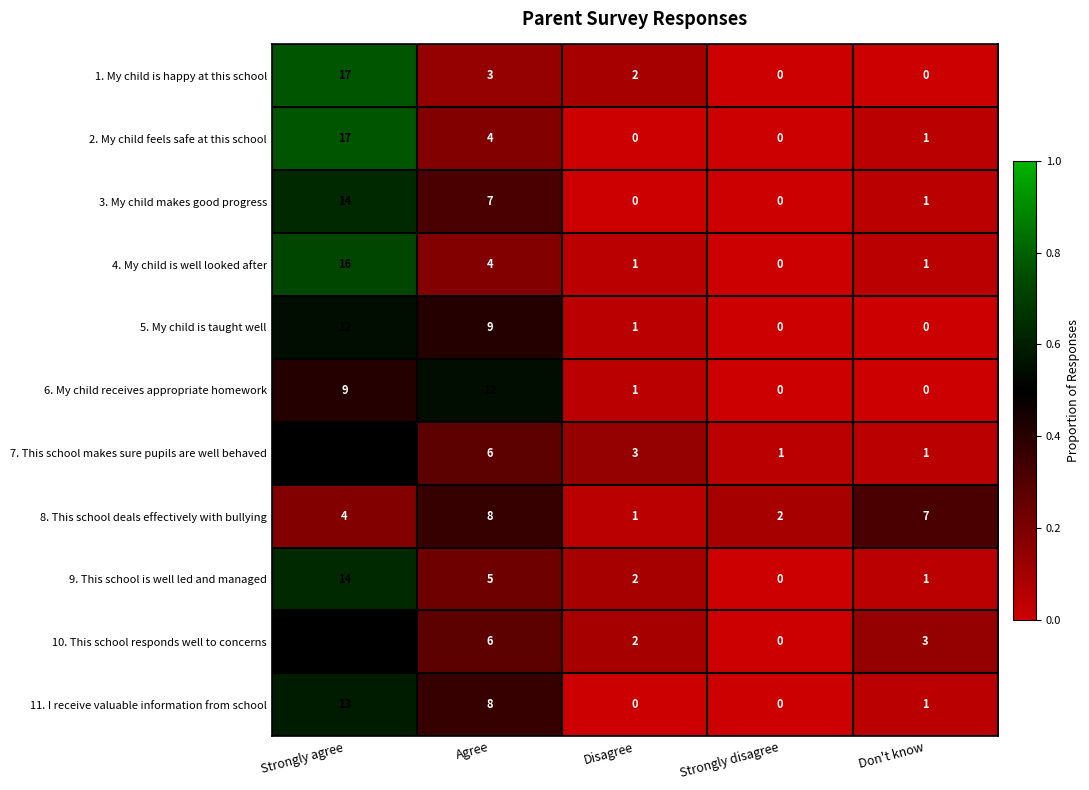

Which series changed the most between Strongly disagree and Don't know?

8. This school deals effectively with bullying